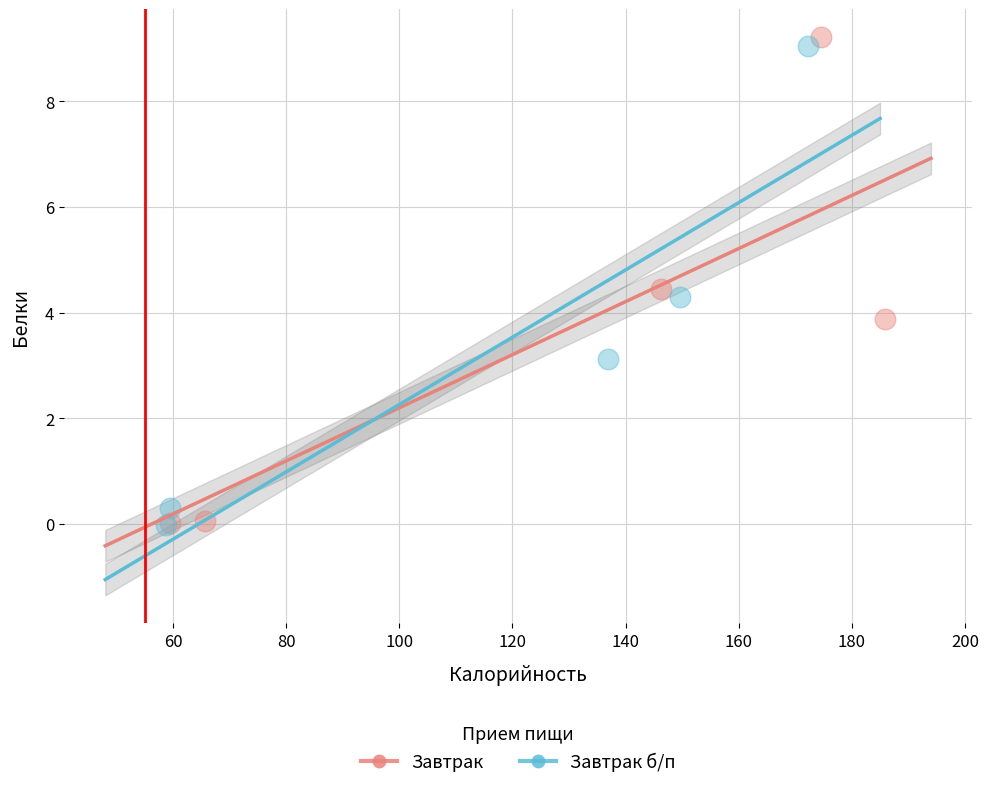

Which series has the widest spread of Y values?

Завтрак